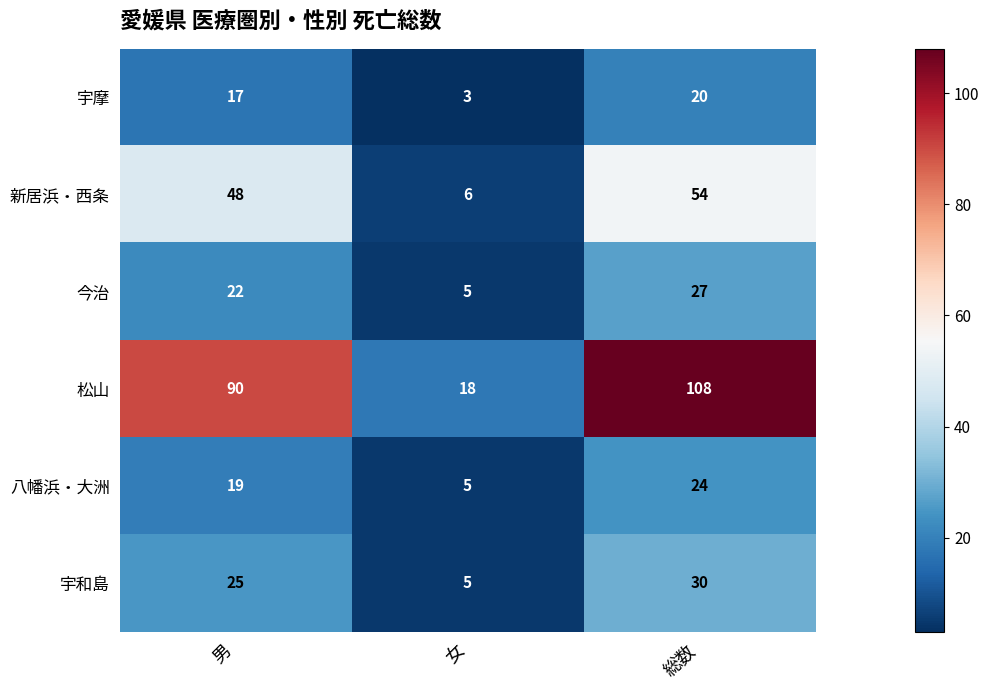

Reading left to right, list all the values displayed in this chart.

宇摩: 男=17	女=3	総数=20
新居浜・西条: 男=48	女=6	総数=54
今治: 男=22	女=5	総数=27
松山: 男=90	女=18	総数=108
八幡浜・大洲: 男=19	女=5	総数=24
宇和島: 男=25	女=5	総数=30